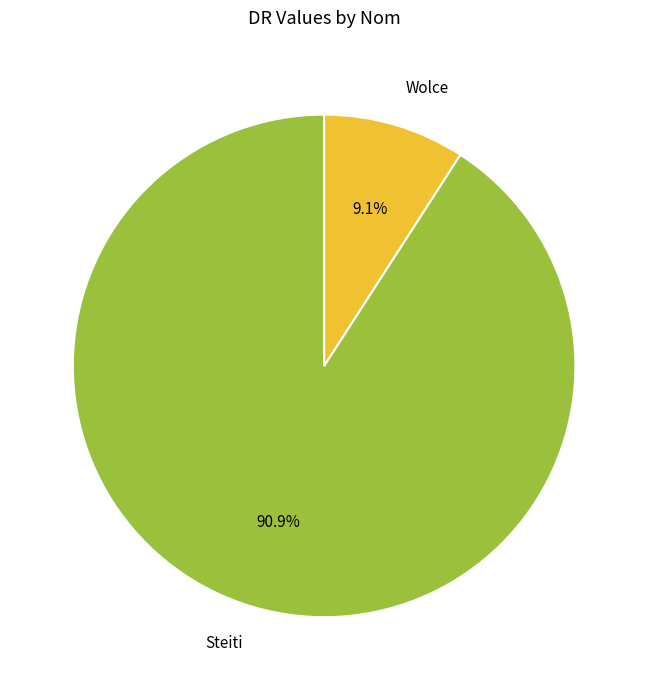

Approximately how many times larger is the value at Steiti compared to Wolce?

10.0